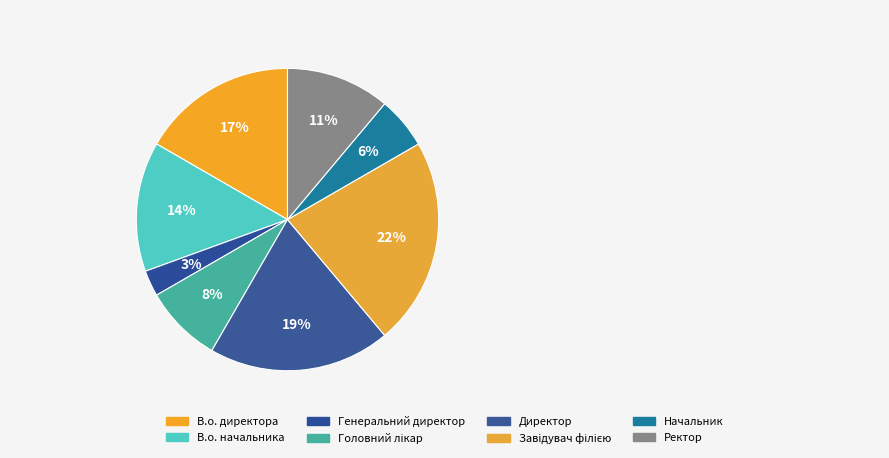

How many segments does this pie chart have?

8